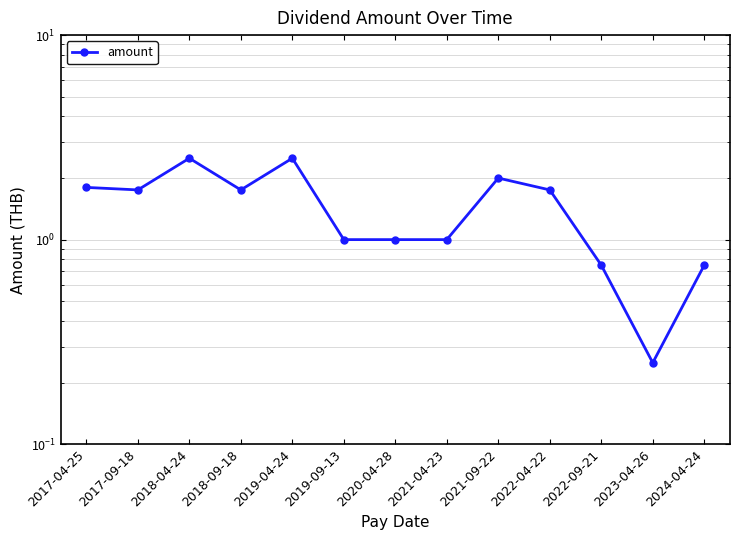

Where does the data first go above 1?

2017-04-25